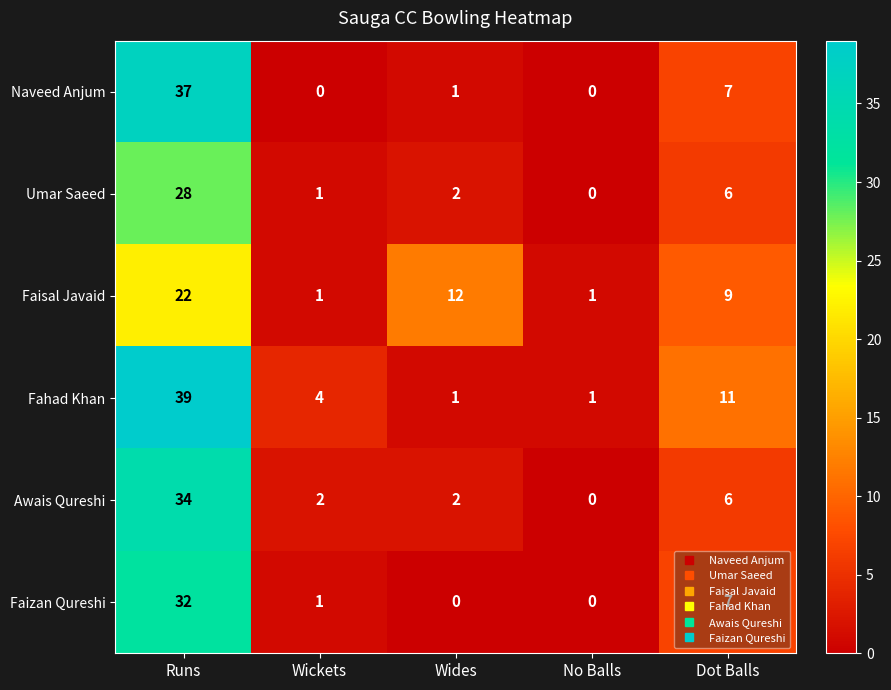

What is the average value of the Awais Qureshi series?

9